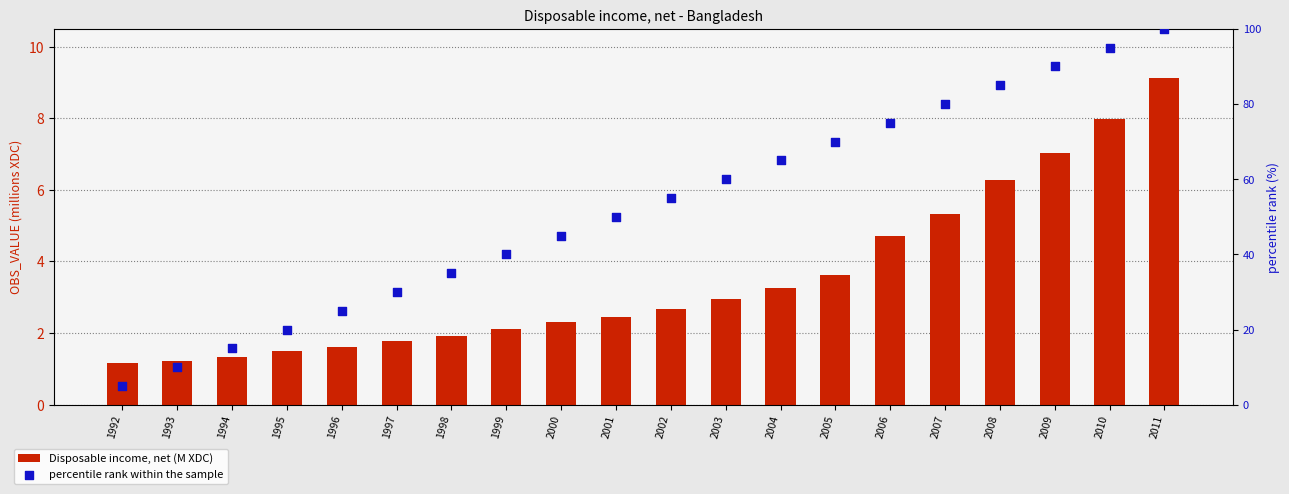

At which category is the sum across all series the highest?

2011